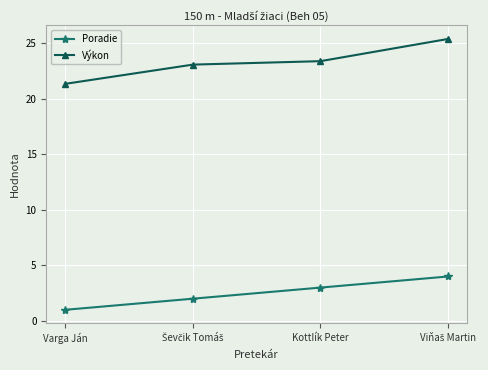

What is the spread (max minus min) of values at Varga Ján?

20.4